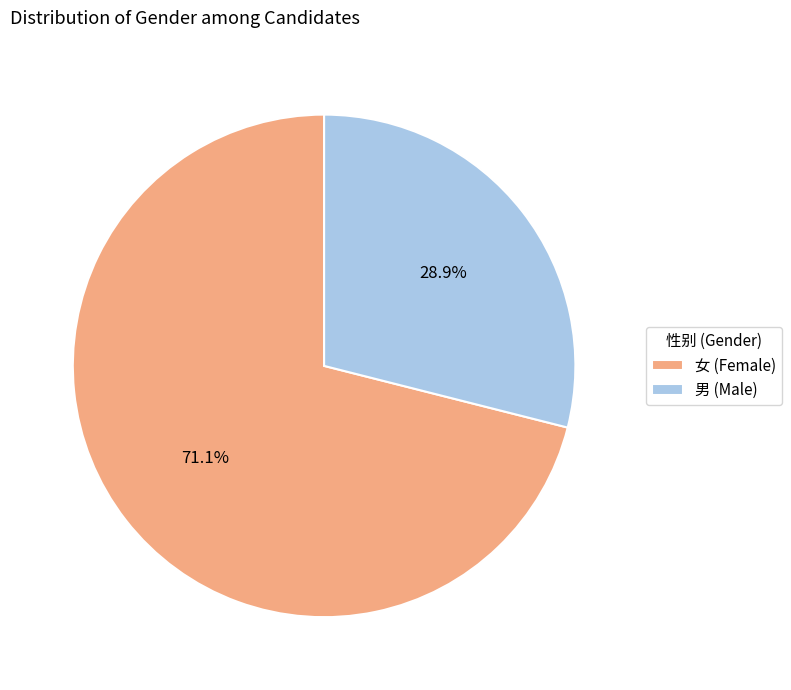

Rank the categories by value from lowest to highest.

男, 女